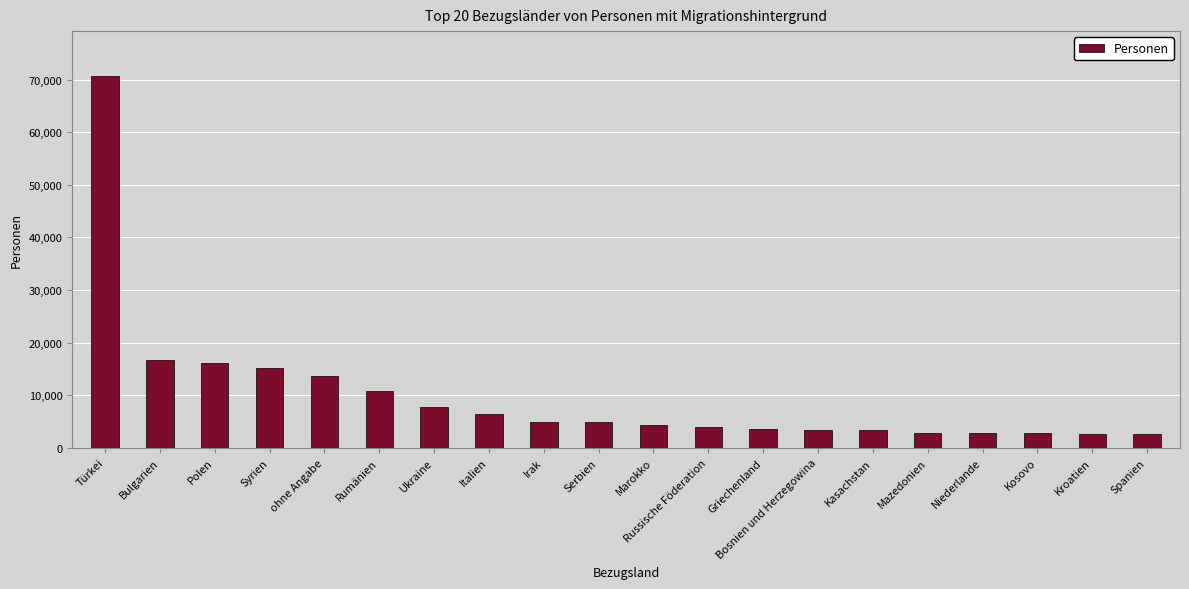

True or false: the data shows 7684 at Ukraine.

True